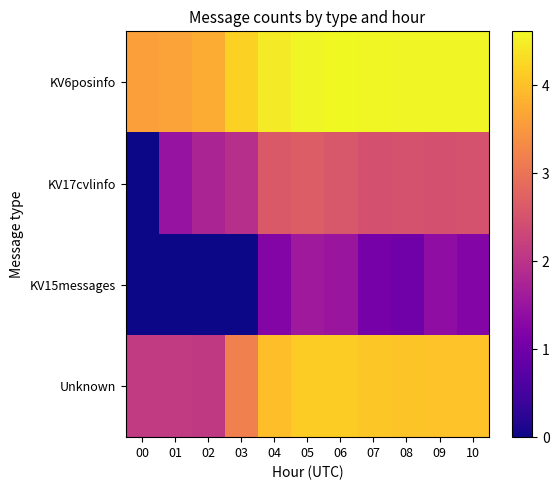

Which has a higher value, 07 or 02?

07